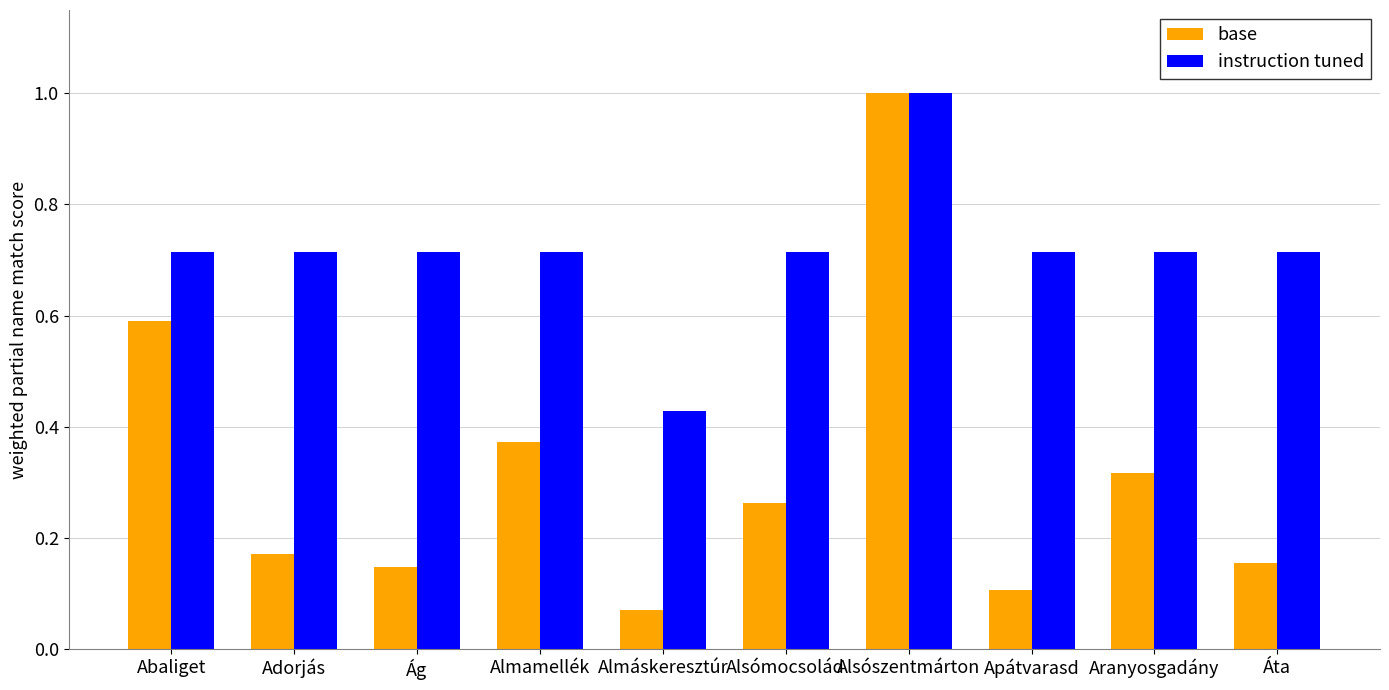

At Aranyosgadány, list the series in order from largest to smallest.

instruction tuned, base